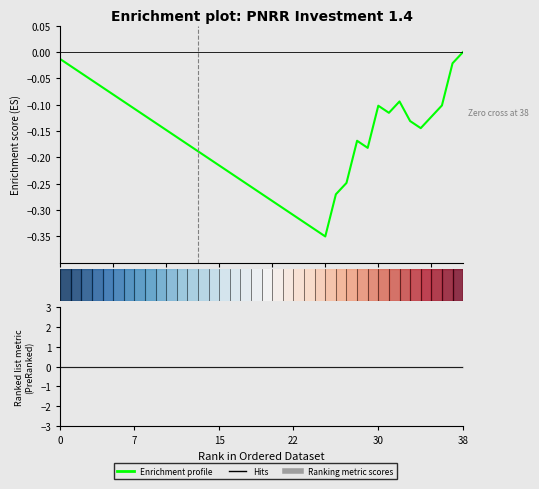

The value at 34 is -0.3. True or false?

False